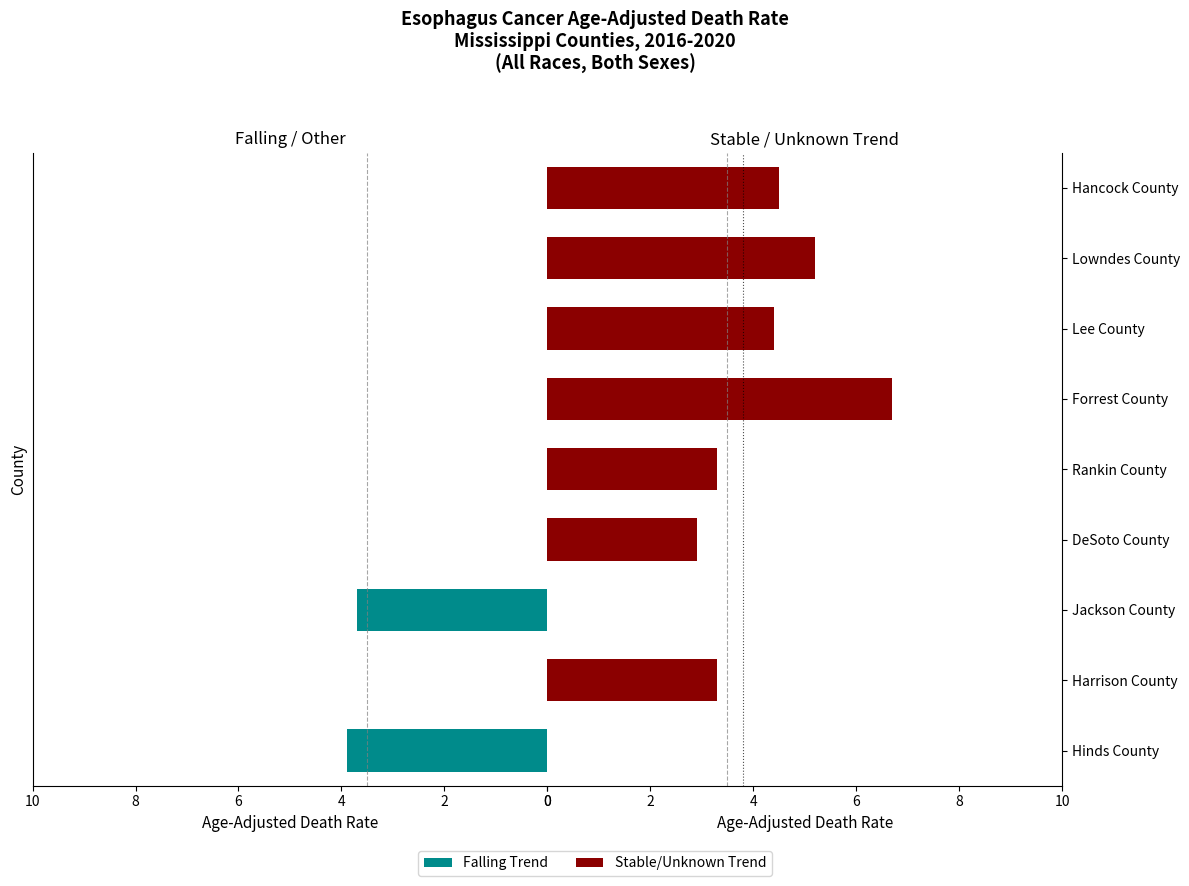

Is it true that US Rate (3.8) equals 1 at 2?

True